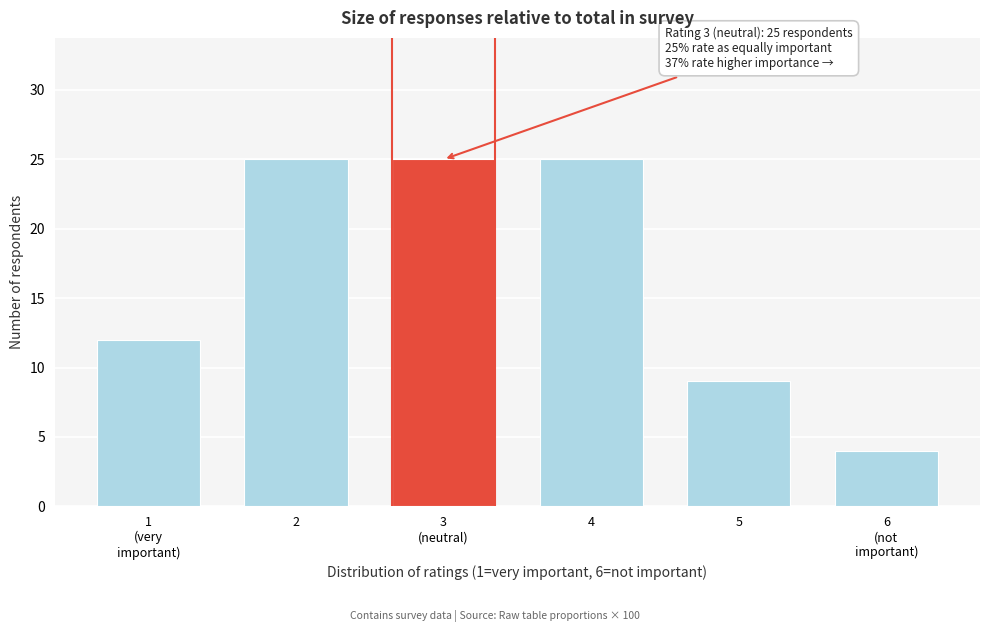

Reading left to right, extract all data points from this chart.

12	25	25	25	9	4